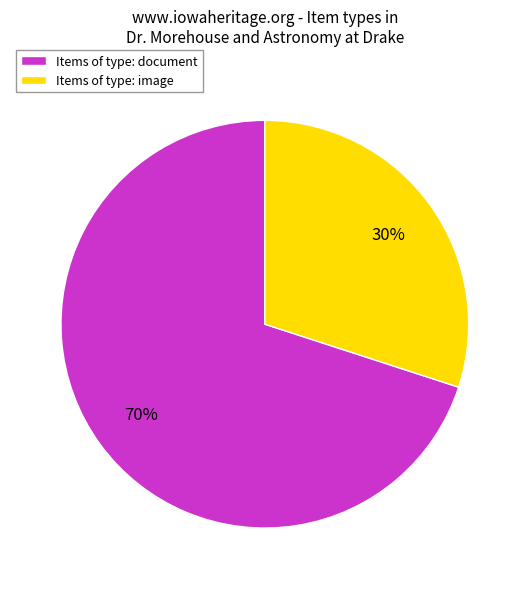

Which slice is the largest?

Items of type: document